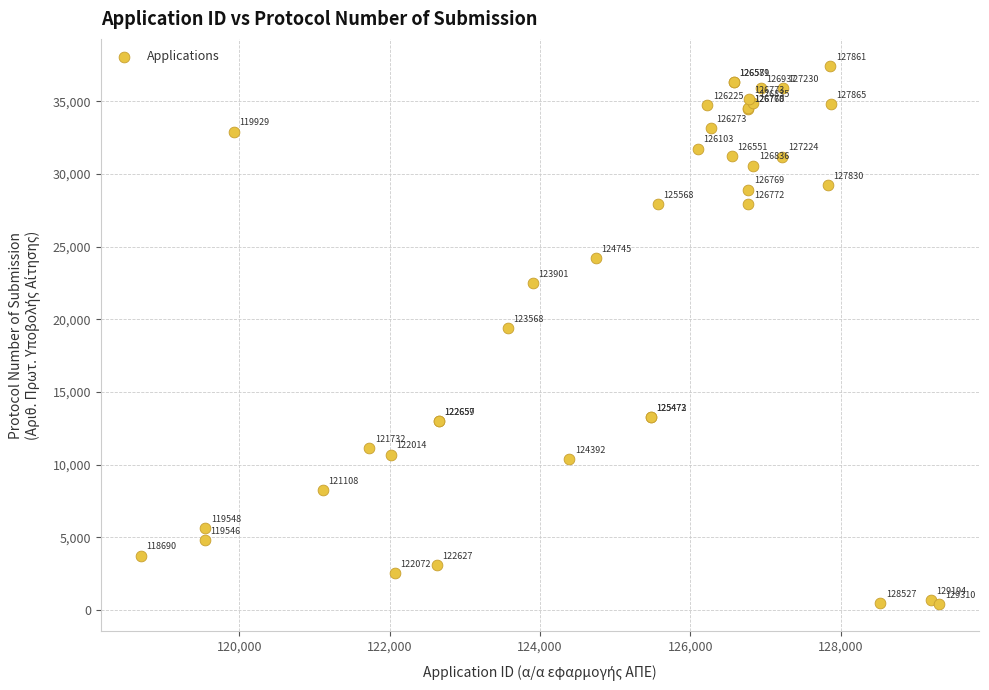

What Y value in the scatter plot is closest to 18911?

19404